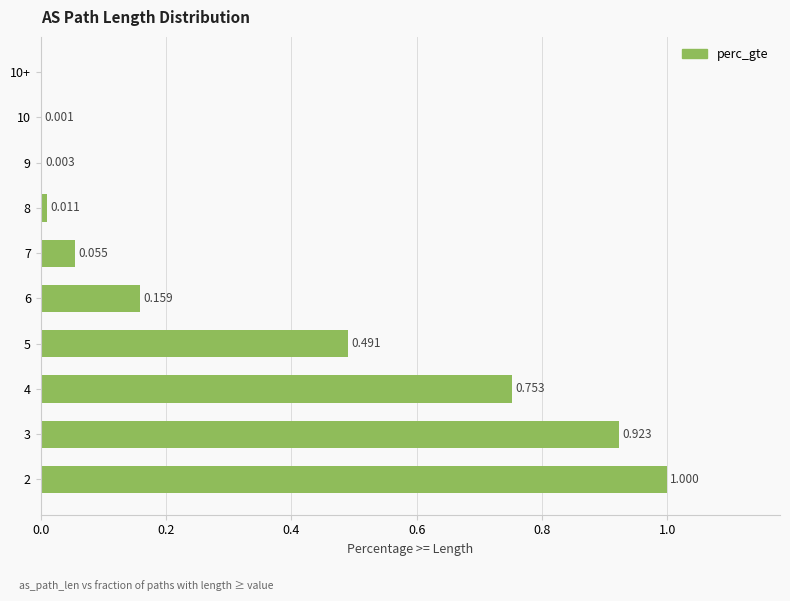

Are the bars grouped side by side (vs. stacked)?

No